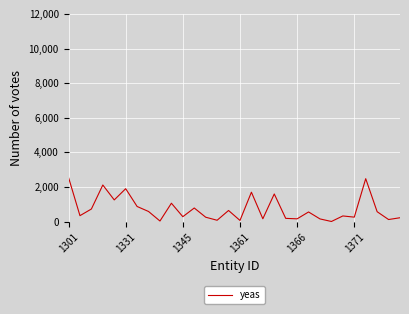

What is the maximum value shown in the chart?

2552